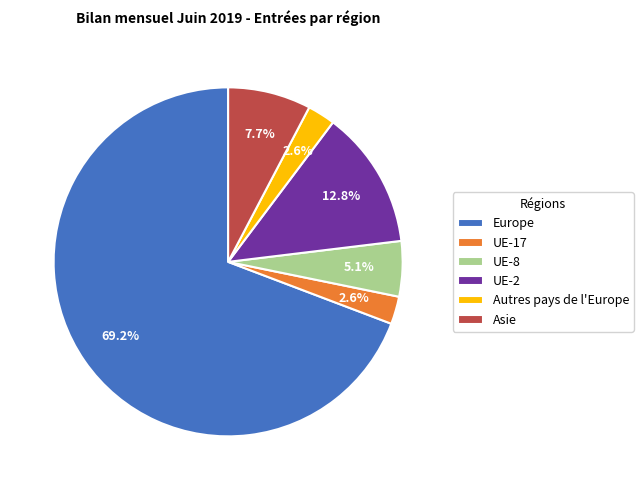

To the nearest percent, what is the difference between the largest and smallest slice percentages?

67%